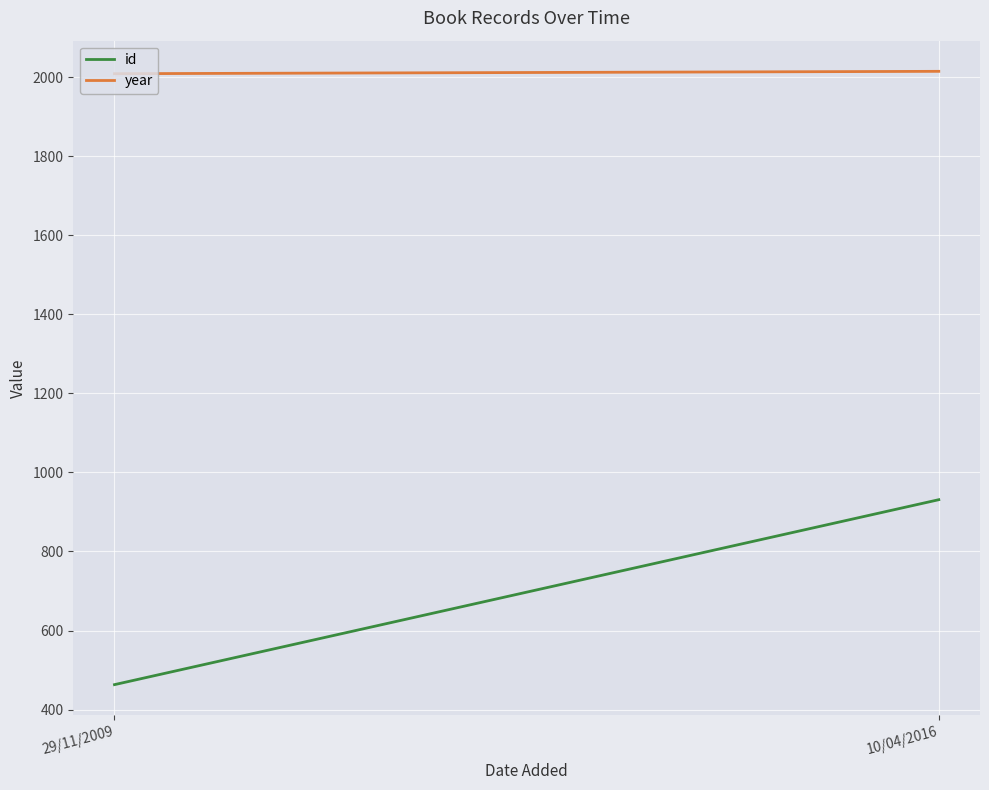

Does the chart display data point markers on the line(s)?

No